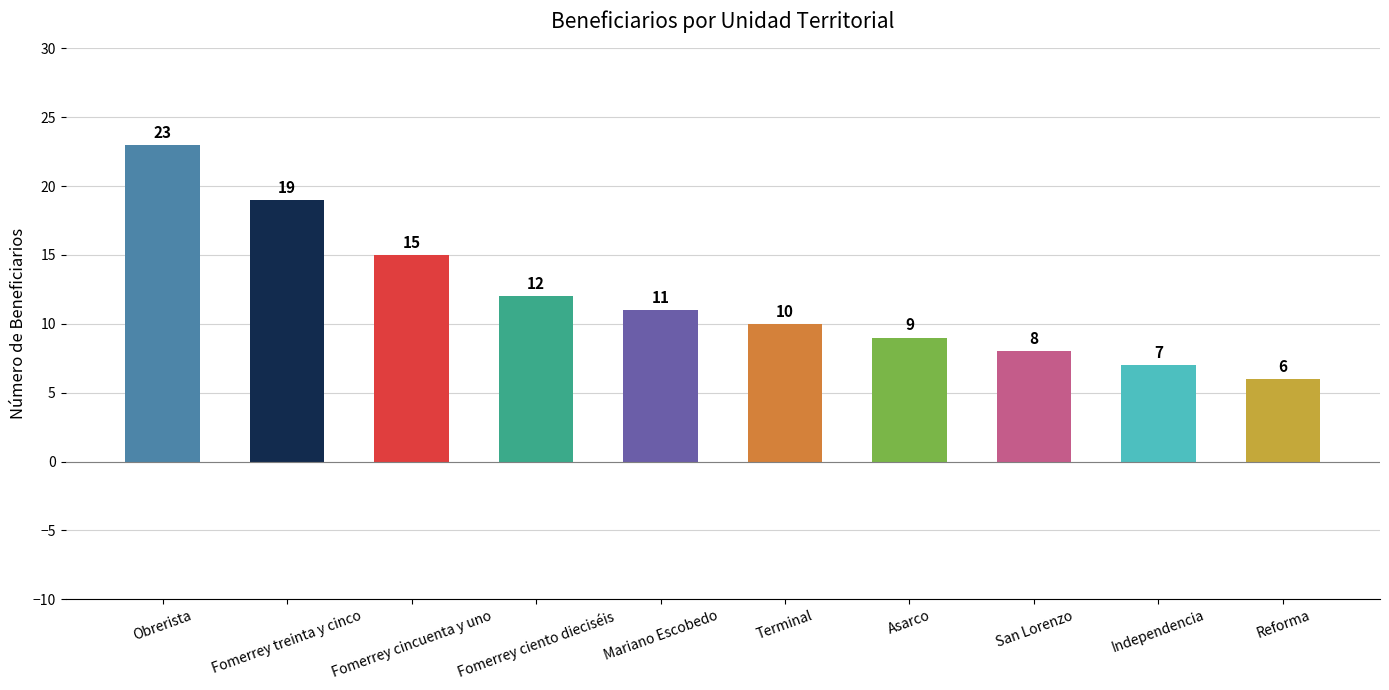

Rank the categories by value from lowest to highest.

Reforma, Independencia, San Lorenzo, Asarco, Terminal, Mariano Escobedo, Fomerrey ciento dieciséis, Fomerrey cincuenta y uno, Fomerrey treinta y cinco, Obrerista